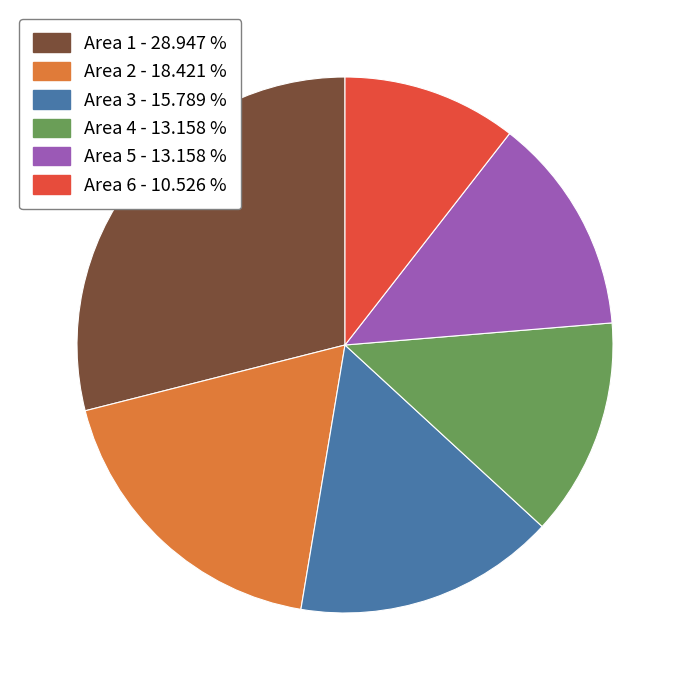

Is there any slice that represents more than half of the pie?

No